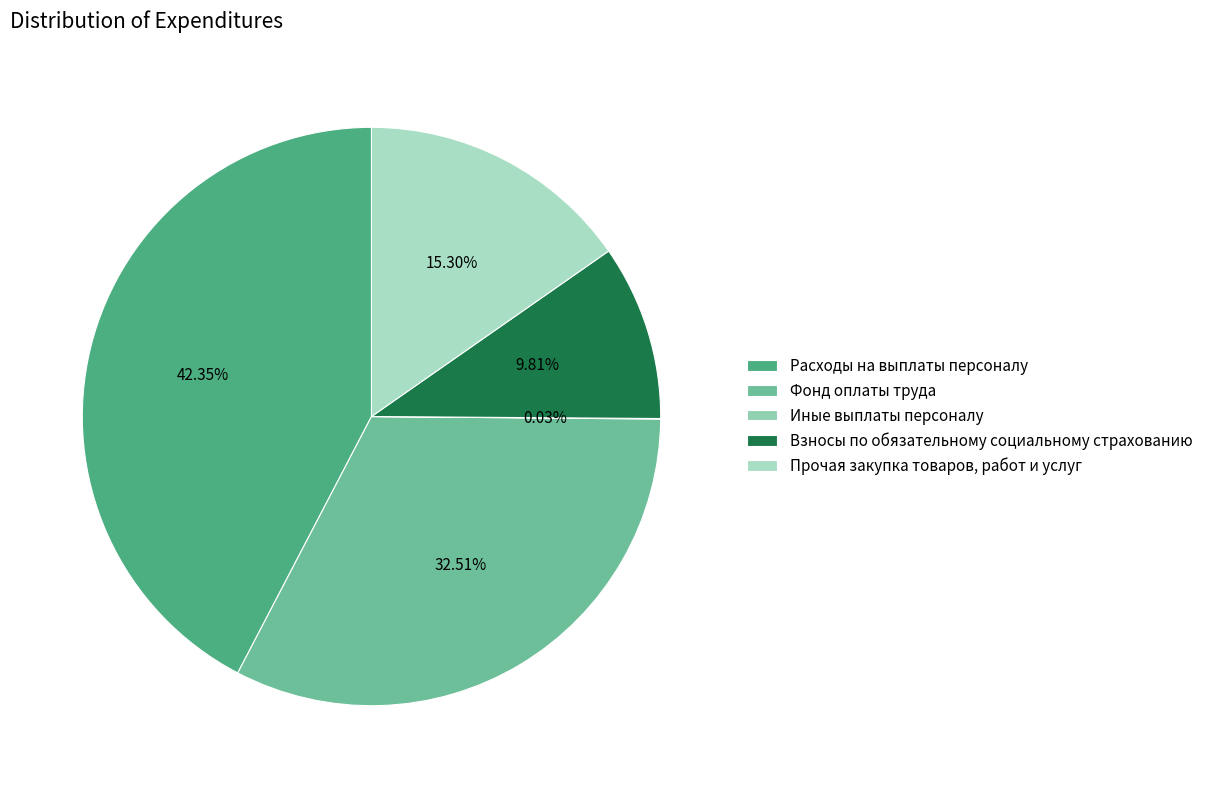

What is the largest slice in the pie chart?

Расходы на выплаты персоналу